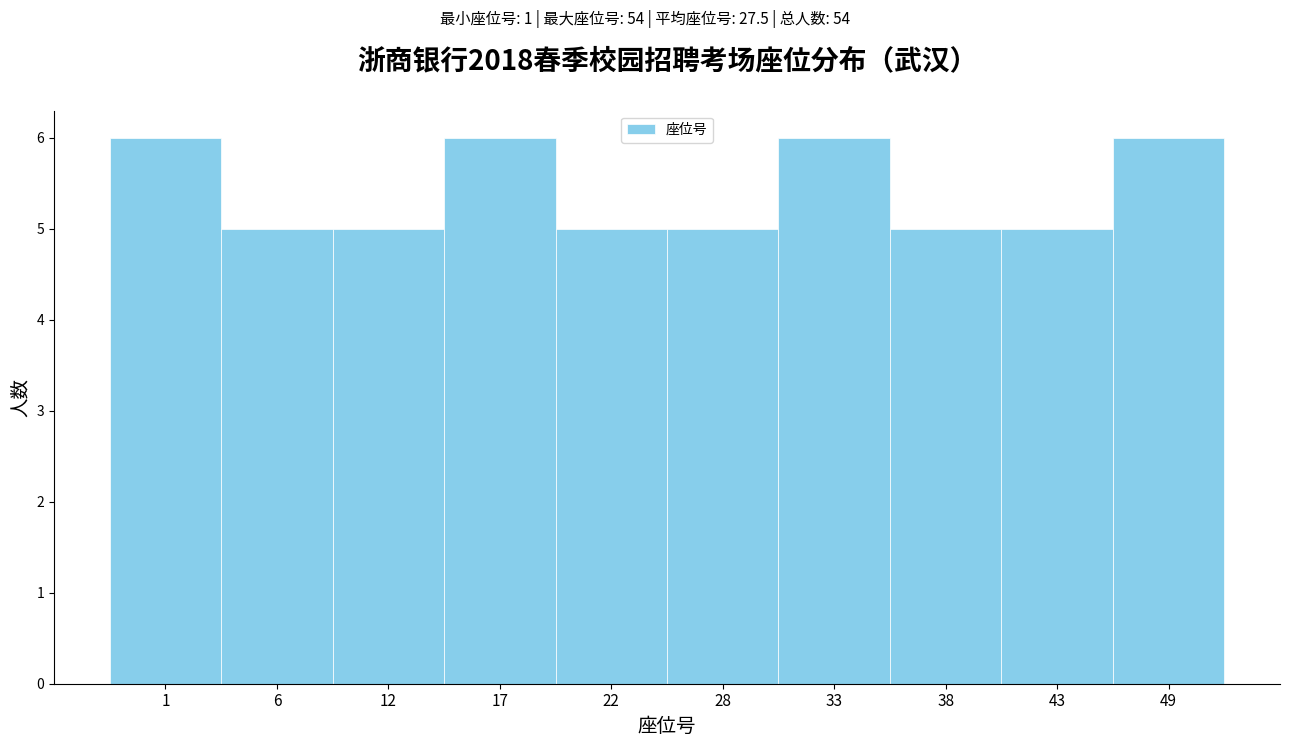

Reading right to left, list all the values displayed in this chart.

6	5	5	6	5	5	6	5	5	6